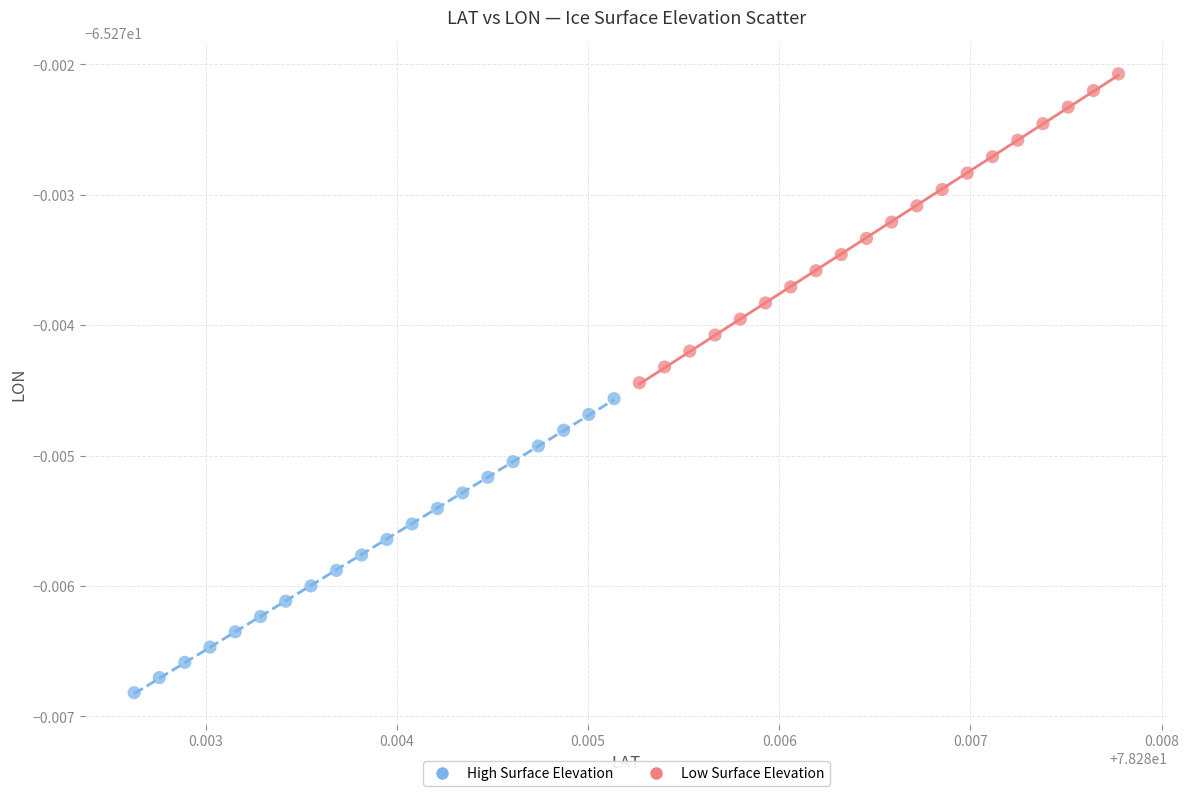

Which series contains the lowest Y value?

High Surface Elevation